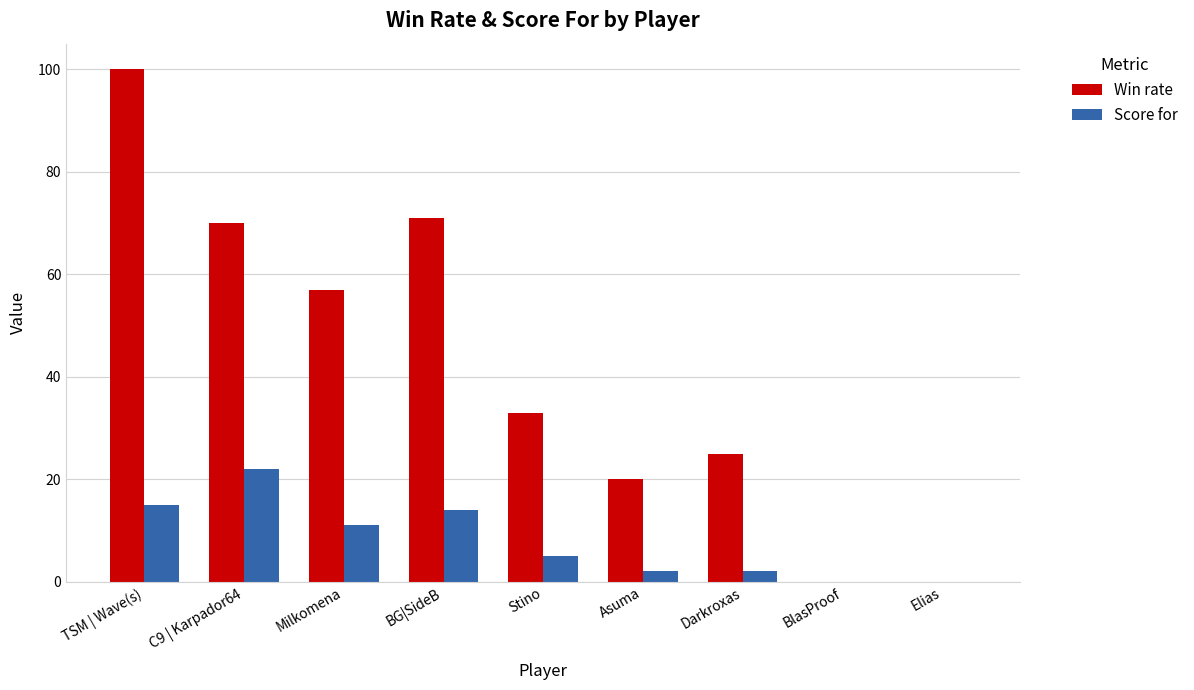

What is the sum of all Win rate values?

376